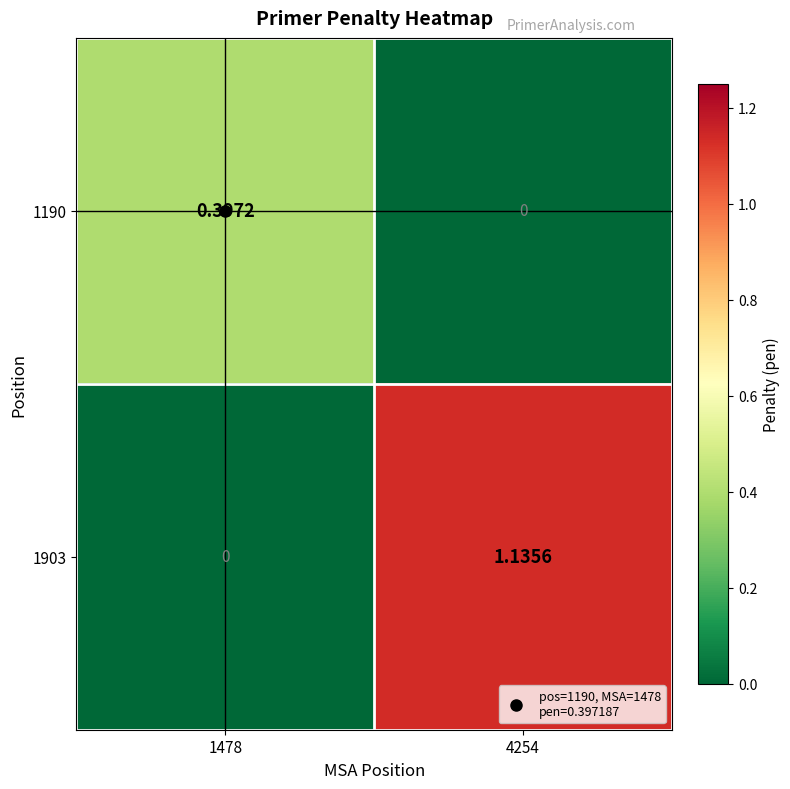

Which series has the widest spread of values?

1903